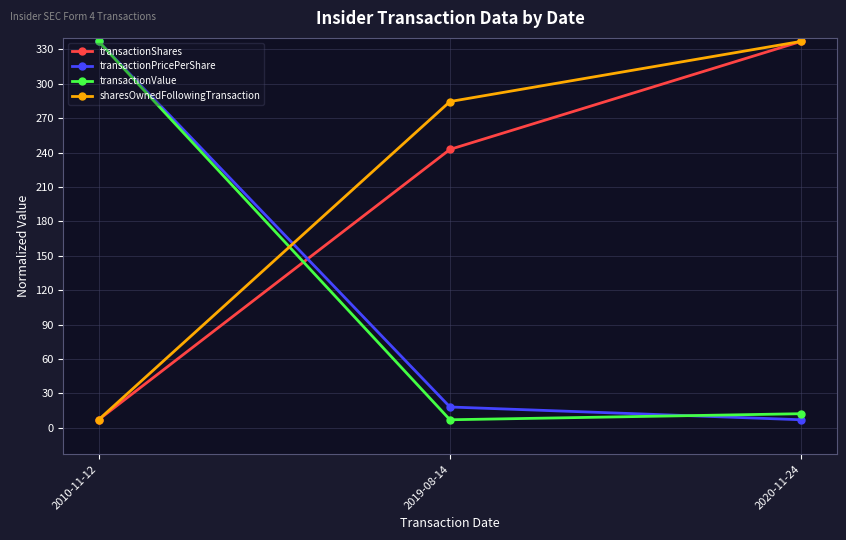

At which label does transactionShares first exceed 242?

2019-08-14